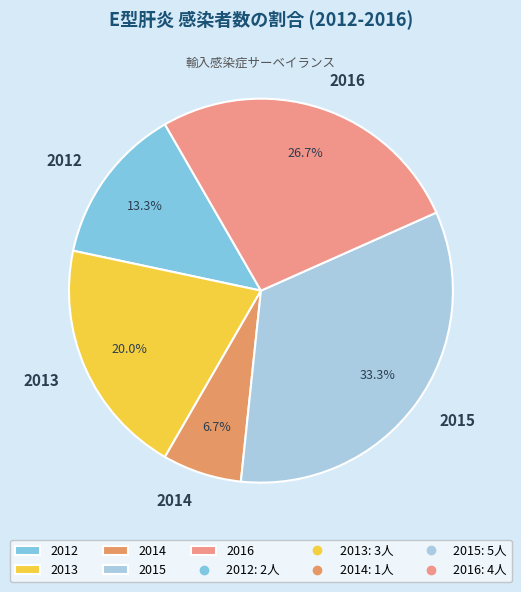

Between 2012 and 2013, which is larger?

2013